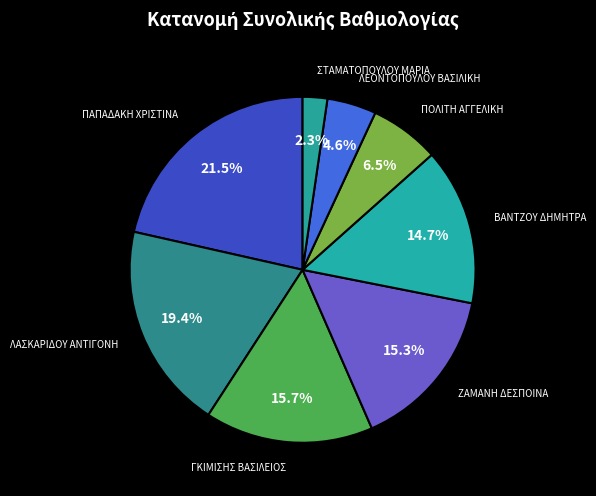

Which slice is the smallest?

ΣΤΑΜΑΤΟΠΟΥΛΟΥ ΜΑΡΙΑ